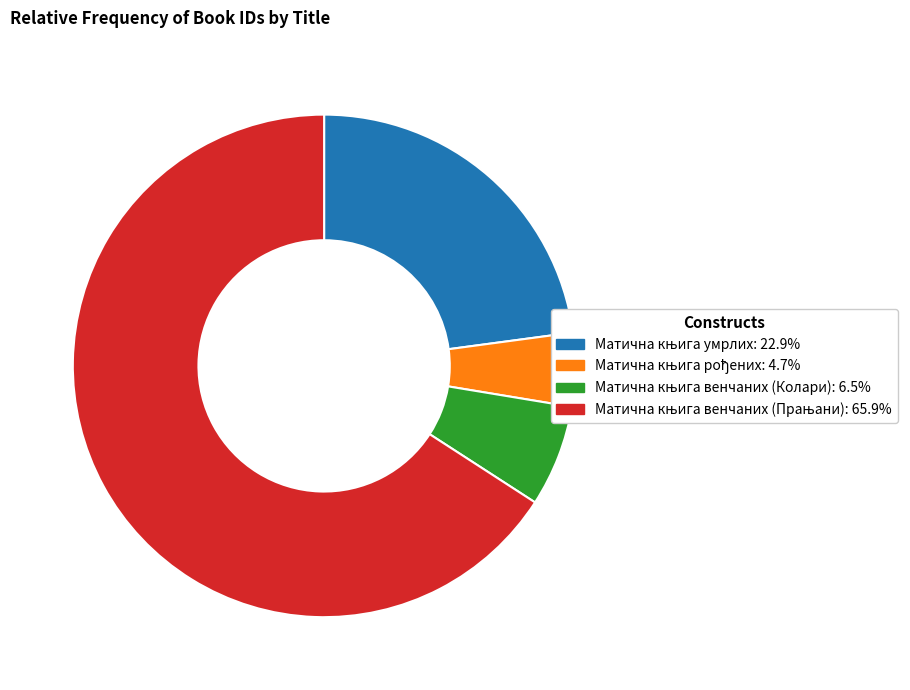

Is there any slice that represents more than half of the pie?

Yes